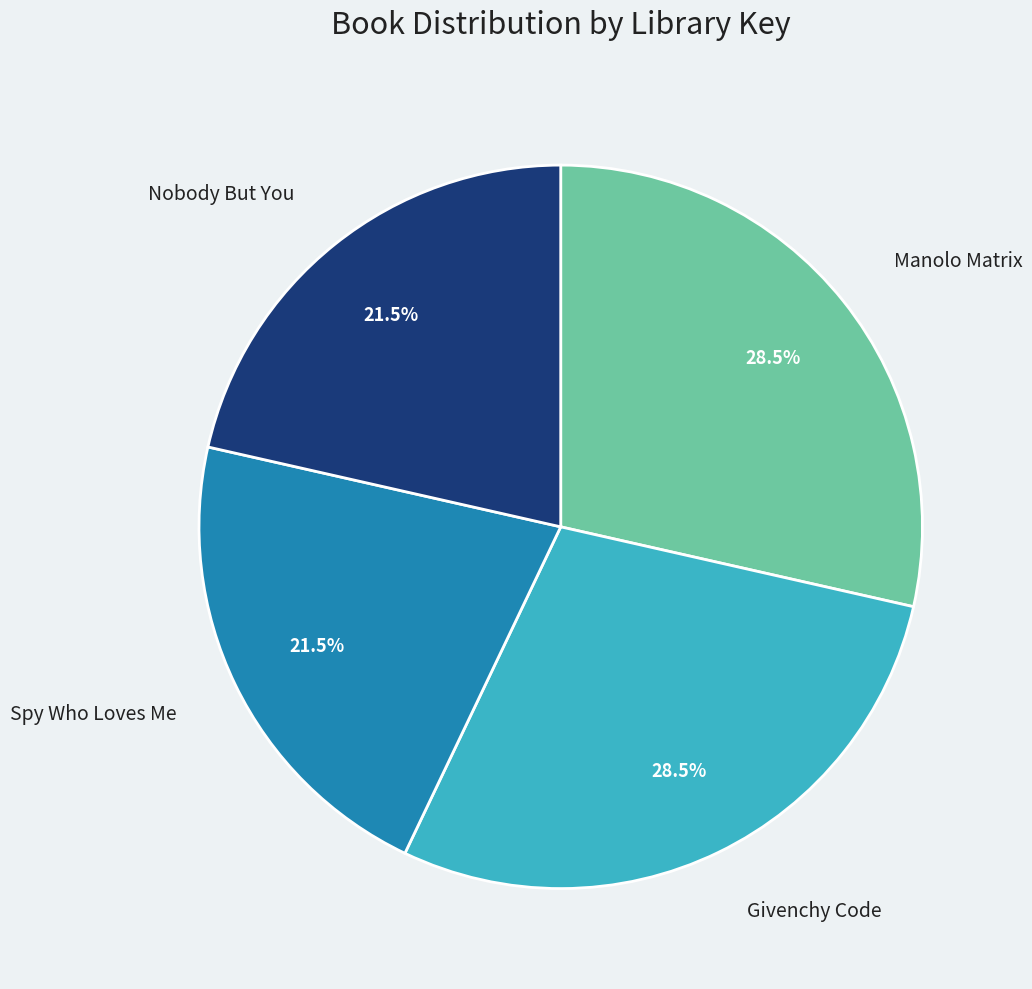

Does any single category account for the majority?

No